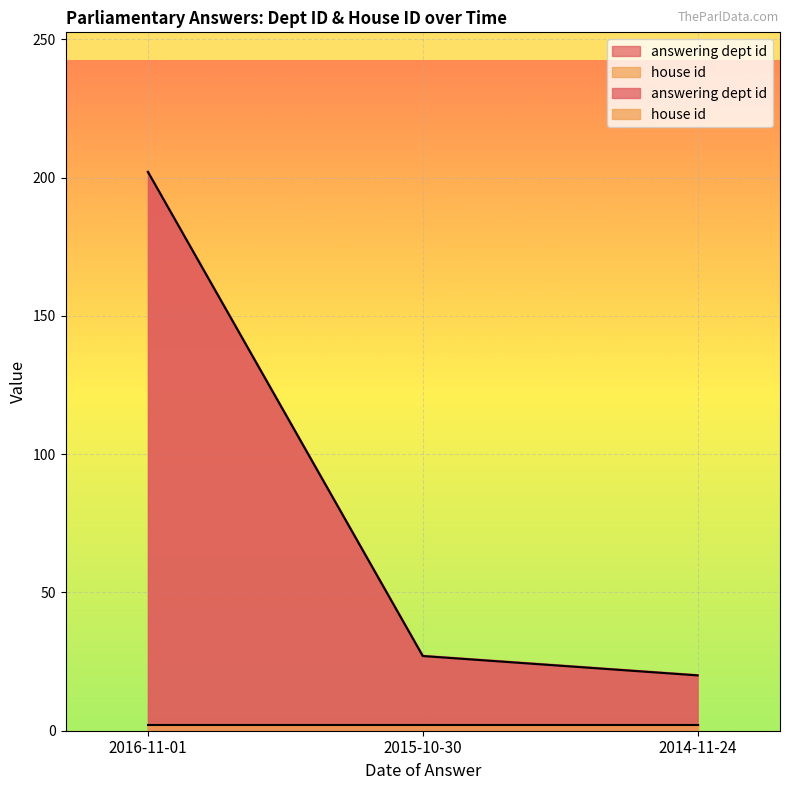

Rank the categories by value from highest to lowest.

2016-11-01, 2015-10-30, 2014-11-24